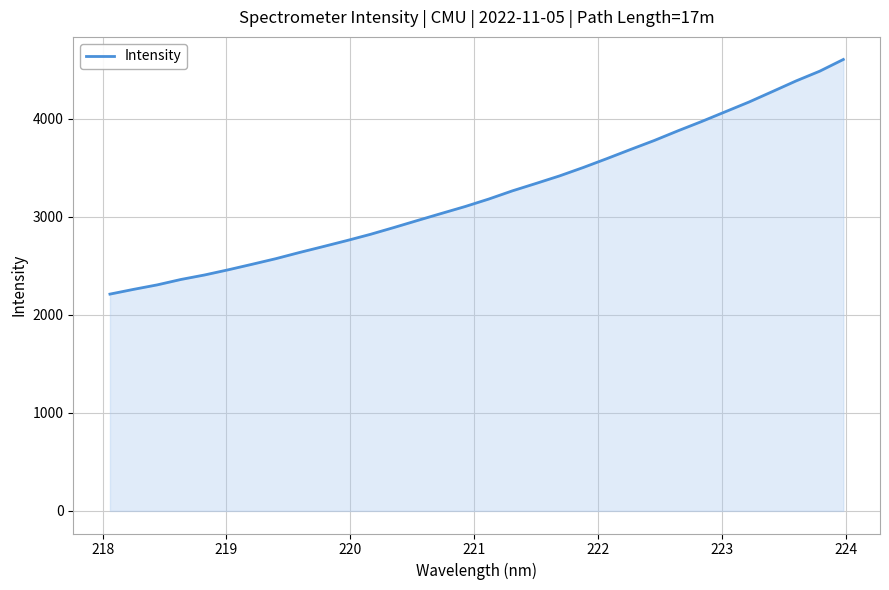

Reading left to right, what are all the values shown in this chart?

2212.1	2260.7	2306.5	2361.7	2407.6	2460.5	2516.3	2573.4	2636.5	2696.8	2758.1	2822.0	2892.0	2964.1	3035.1	3105.4	3181.9	3265.6	3341.3	3418.6	3504.2	3594.8	3688.1	3779.4	3878.0	3972.7	4072.0	4171.1	4278.8	4387.2	4486.6	4606.2